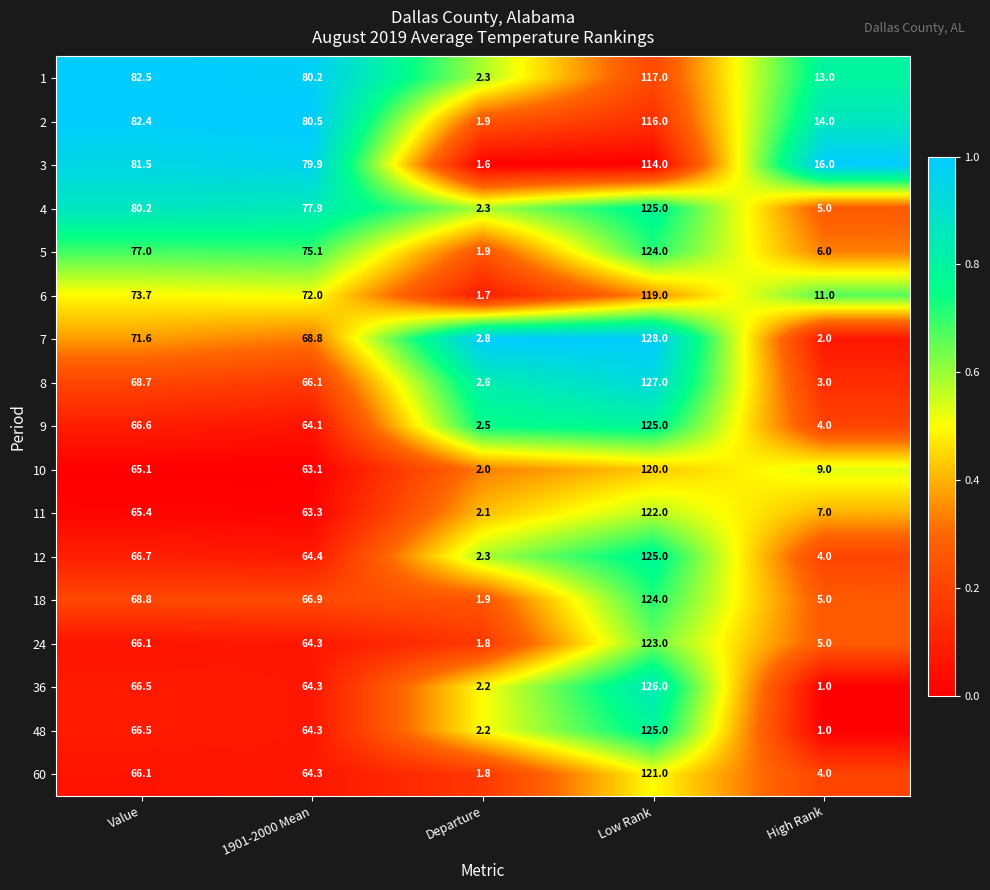

True or false: 5 has a value of 0.5 at Departure.

False